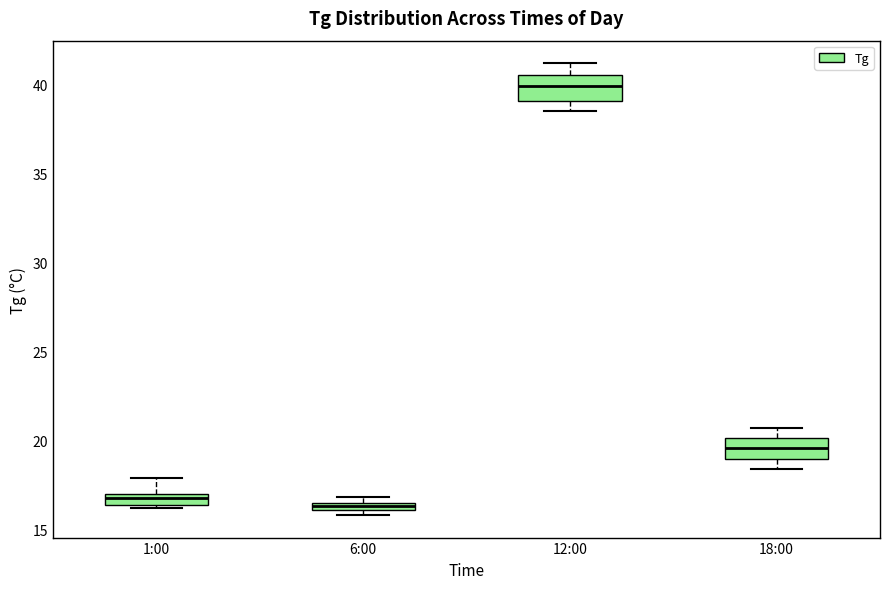

Where is the upper edge of the box for 6:00 on the y-axis? The values are not printed on the chart, so give them approximately, as read against the axis.

16.5